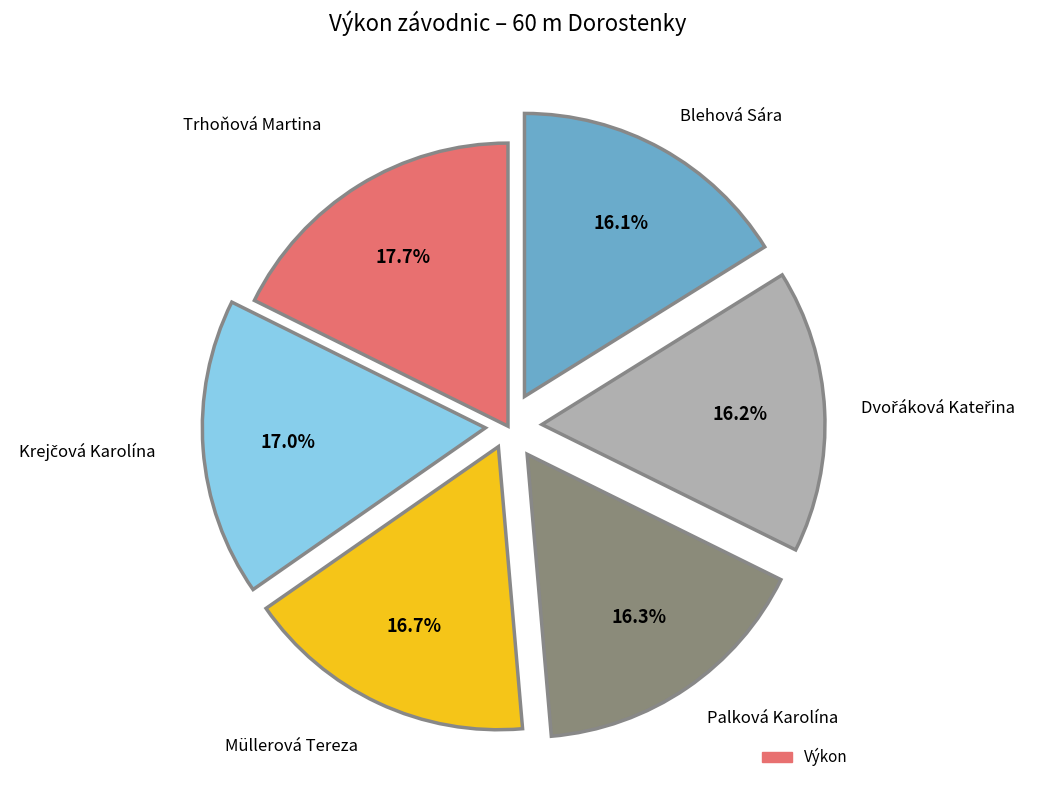

Does any single category account for the majority?

No